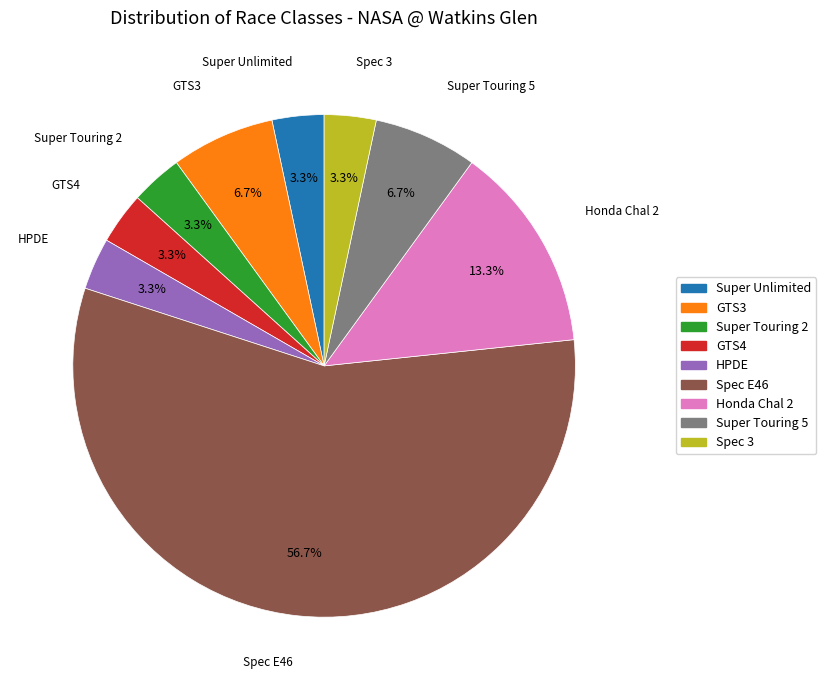

Between Spec E46 and Honda Chal 2, which is larger?

Spec E46